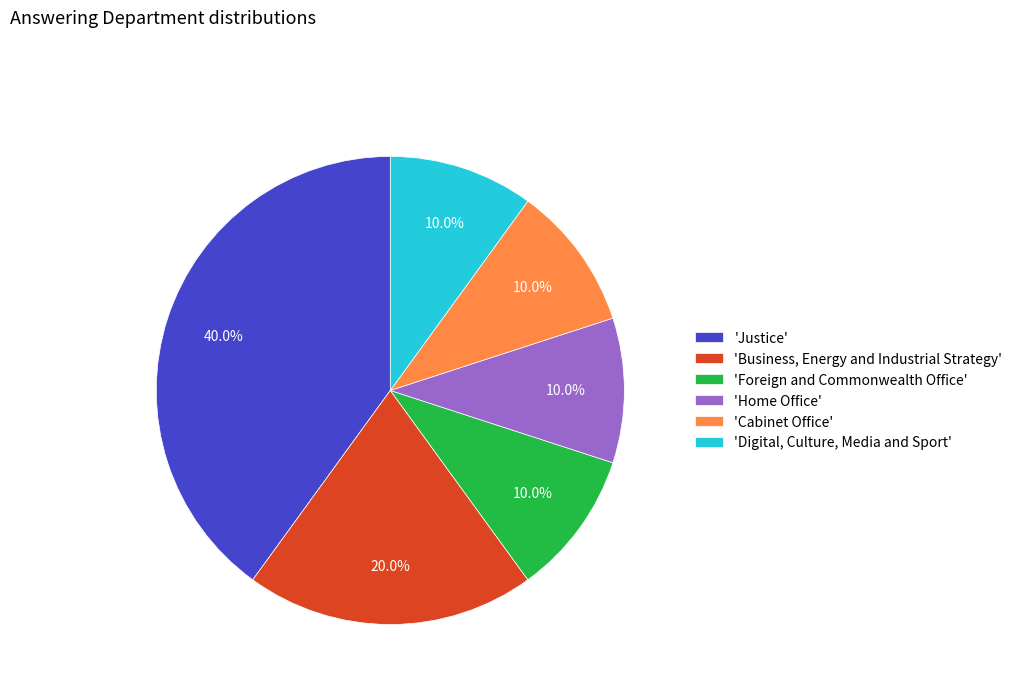

Which slice is the largest?

'Justice'